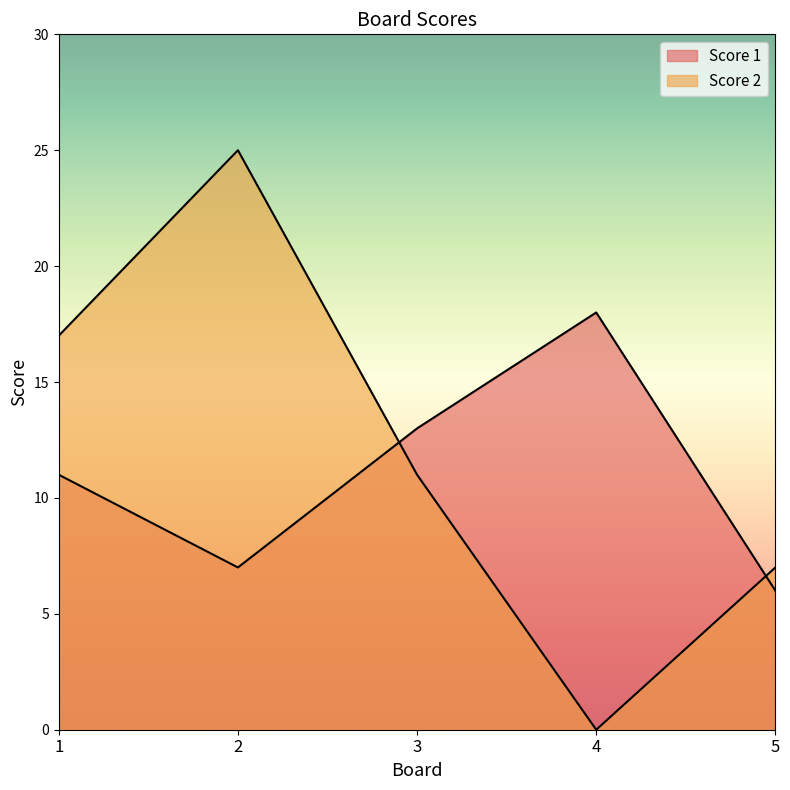

What is the difference between the Score 2 values at 3 and 2?

14